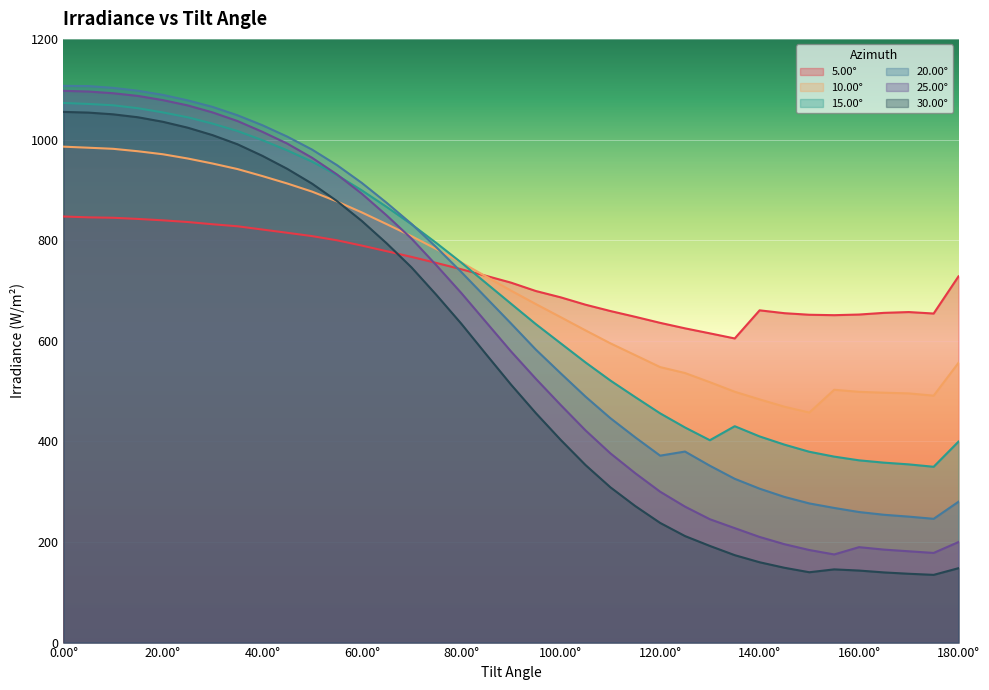

Read the 5.00° value at 155.00°.

650.8